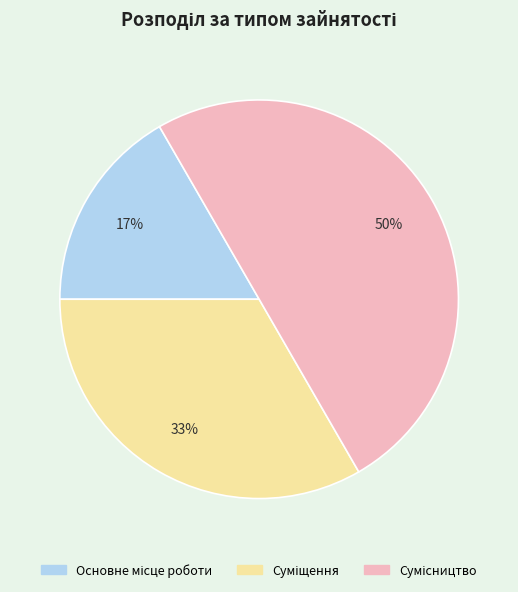

To the nearest percent, what is the average slice percentage?

33%